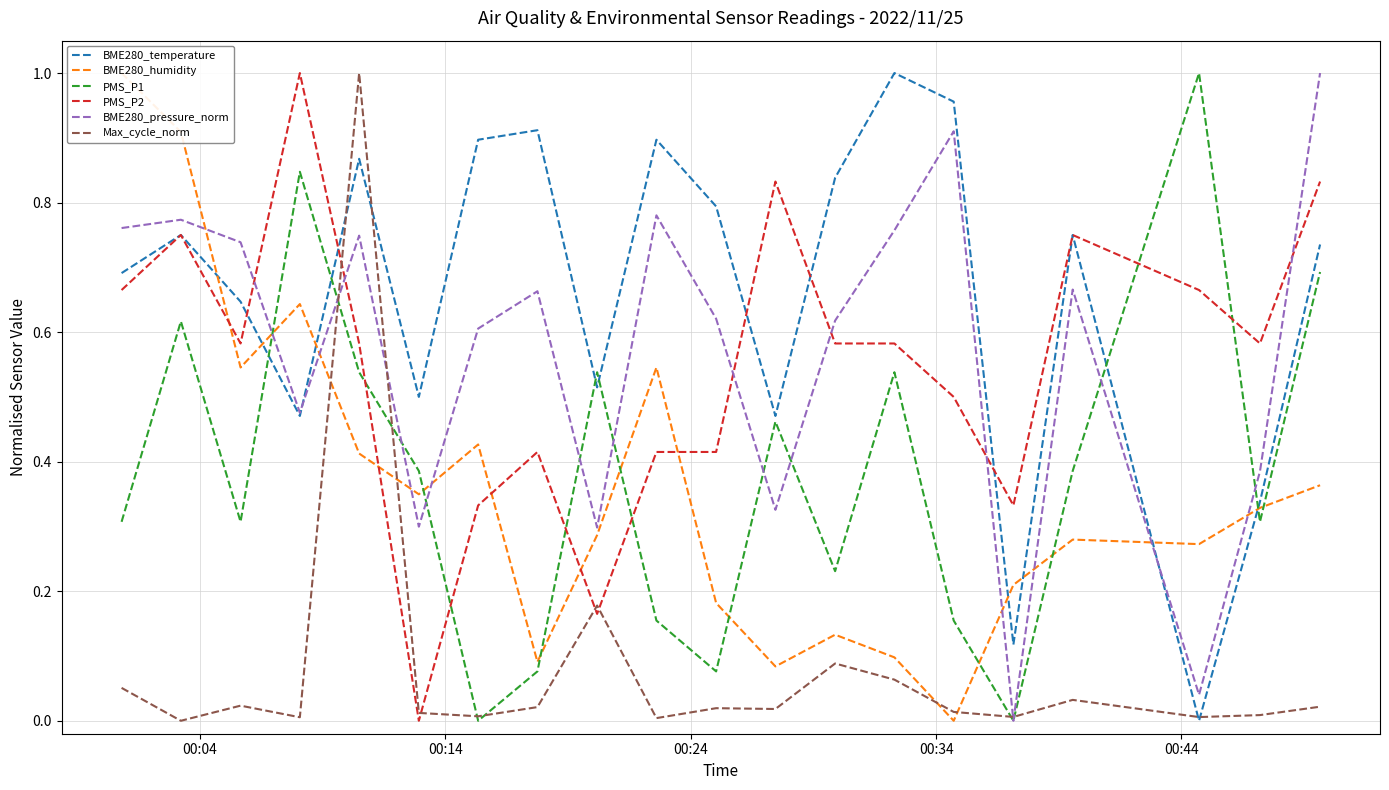

True or false: PMS_P2 and BME280_pressure_norm intersect in this chart.

True